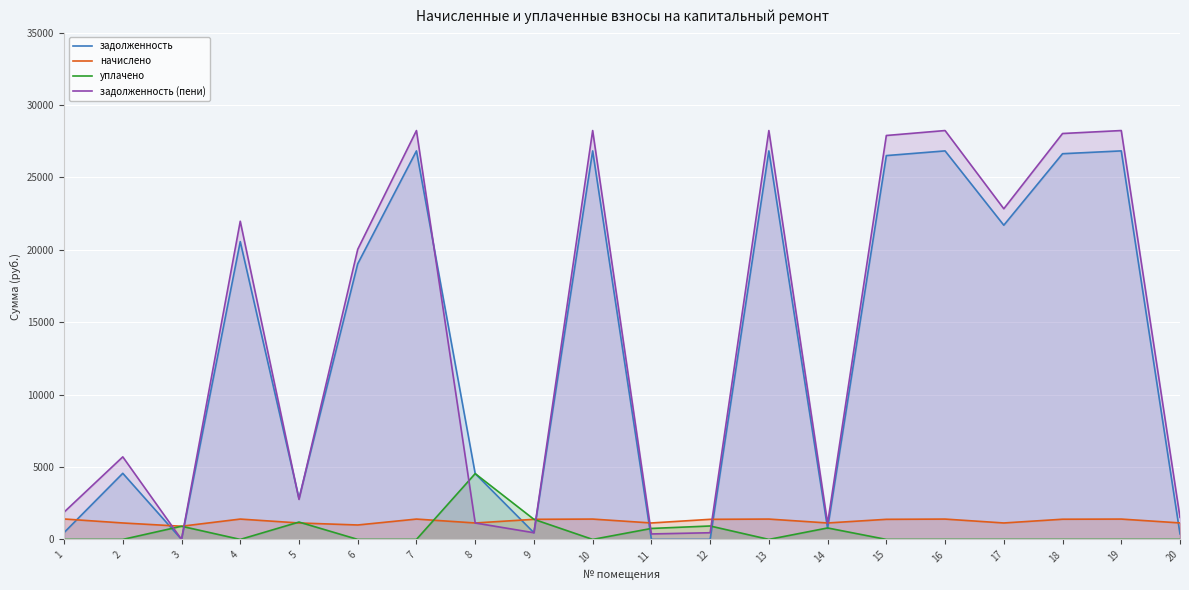

What are all the series names shown in the legend?

задолженность, начислено, уплачено, задолженность (пени)